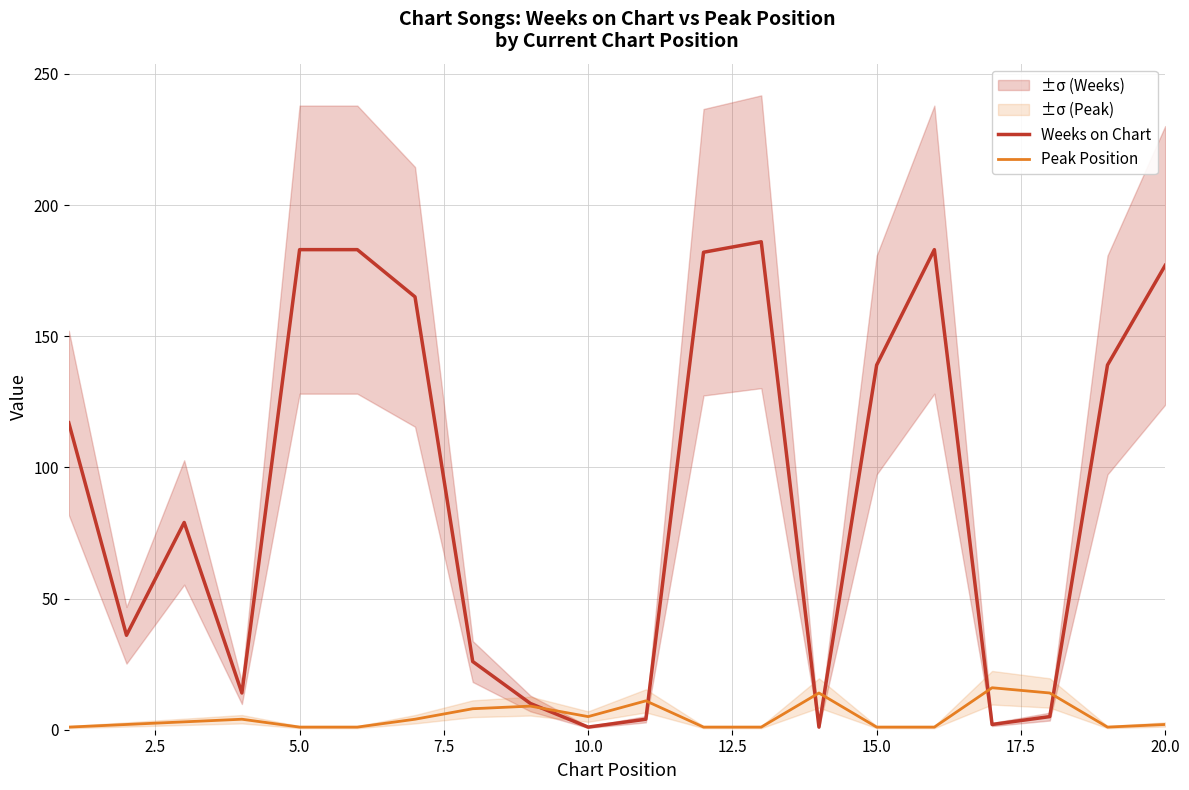

Is this an area chart (filled region under the line)?

No